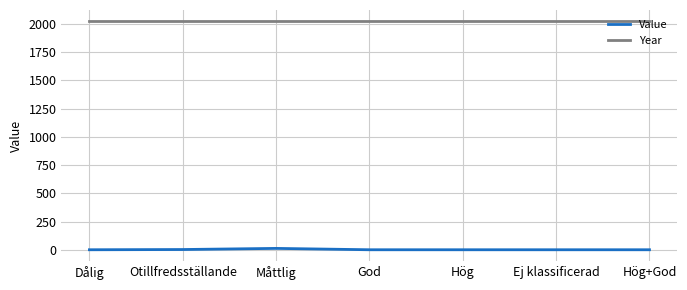

What is the greatest value displayed?

2021